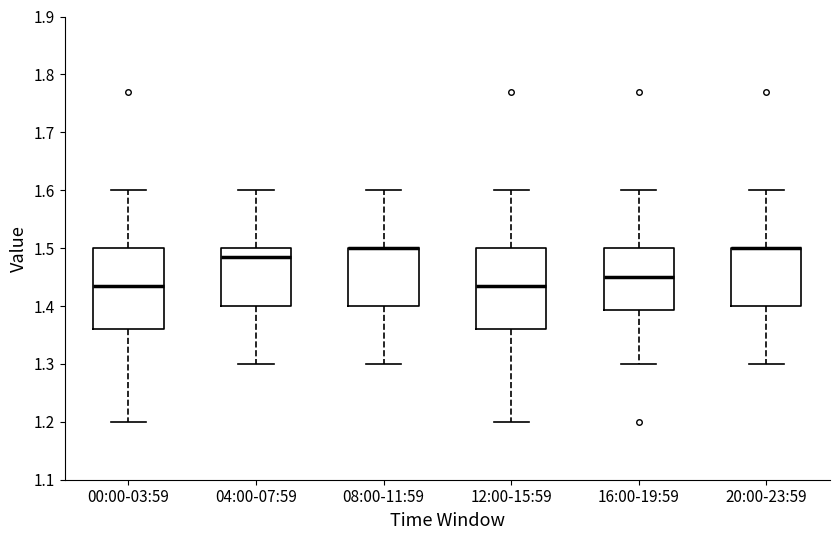

Reading left to right, read every box against the y-axis: the position of its median line, the range the box covers, and the ends of its whiskers. The values are not printed on the chart, so give them approximately, as read against the axis.

00:00-03:59: median 1.44, box 1.36 to 1.50, whiskers 1.20 to 1.60
04:00-07:59: median 1.49, box 1.40 to 1.50, whiskers 1.30 to 1.60
08:00-11:59: median 1.50 (drawn on the box's upper edge), box 1.40 to 1.50, whiskers 1.30 to 1.60
12:00-15:59: median 1.44, box 1.36 to 1.50, whiskers 1.20 to 1.60
16:00-19:59: median 1.45, box 1.39 to 1.50, whiskers 1.30 to 1.60
20:00-23:59: median 1.50 (drawn on the box's upper edge), box 1.40 to 1.50, whiskers 1.30 to 1.60